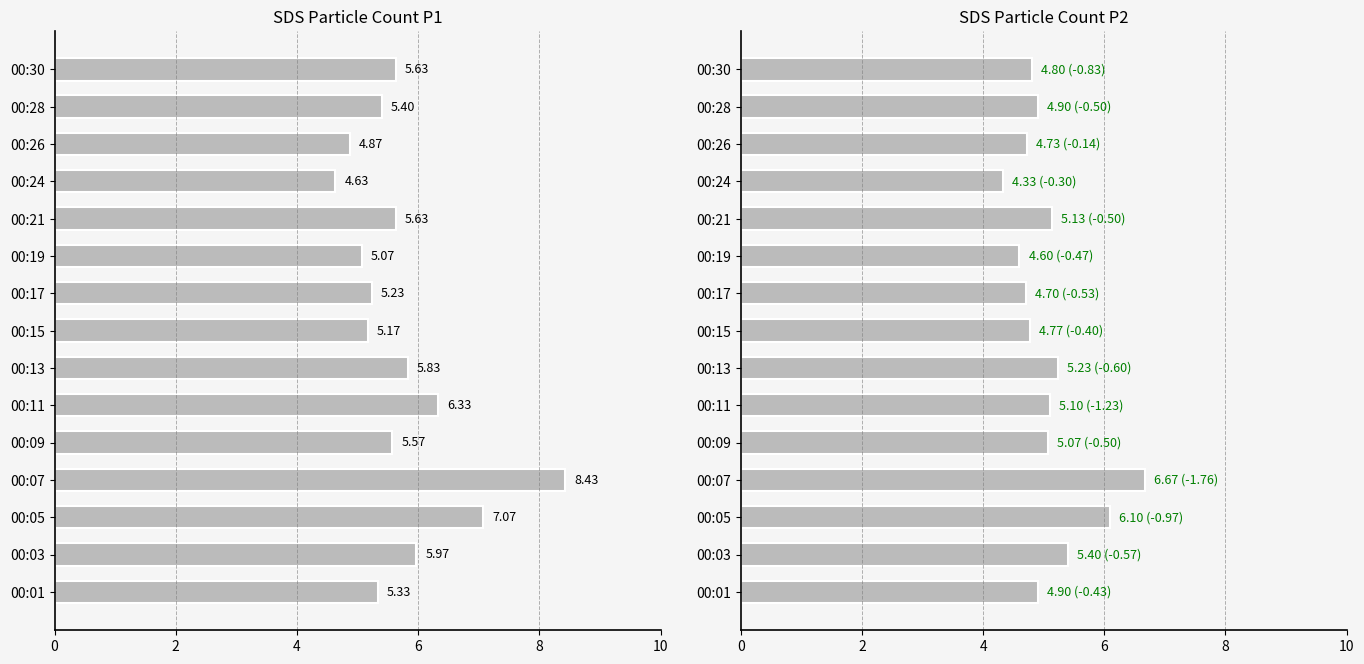

What is the average value of the SDS_P2 series?

5.1